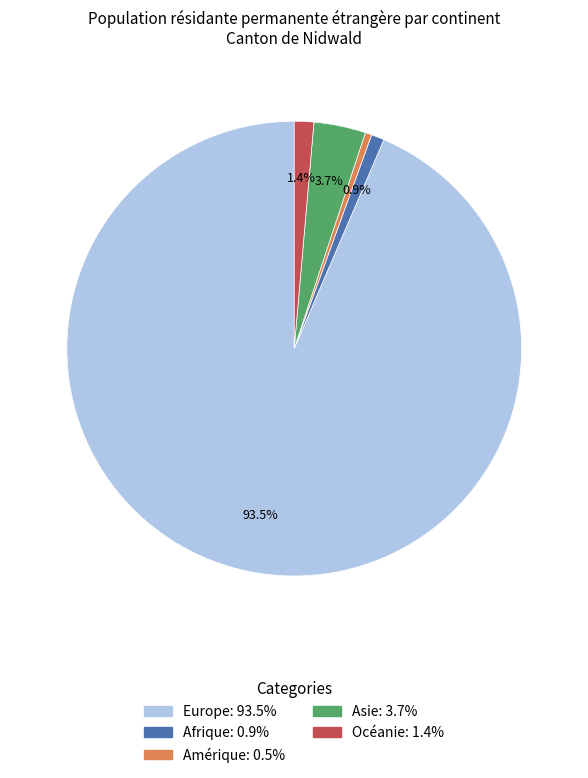

What is the largest slice in the pie chart?

Europe